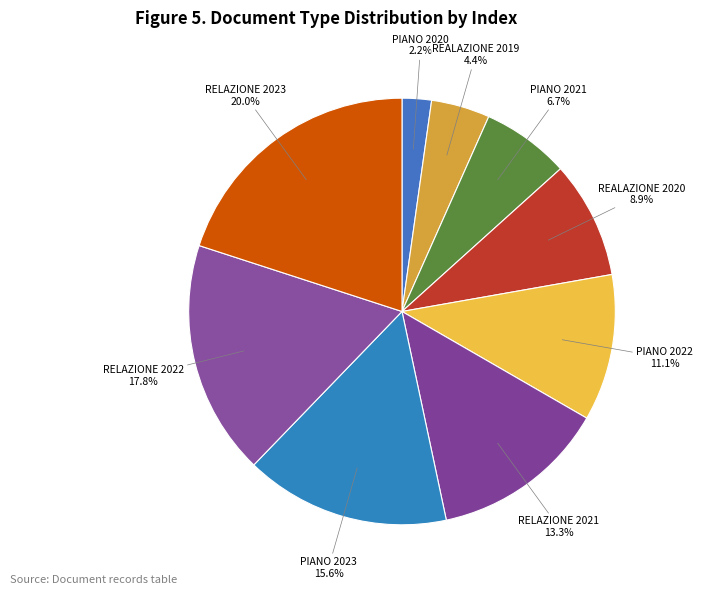

Count the number of slices in the pie.

9